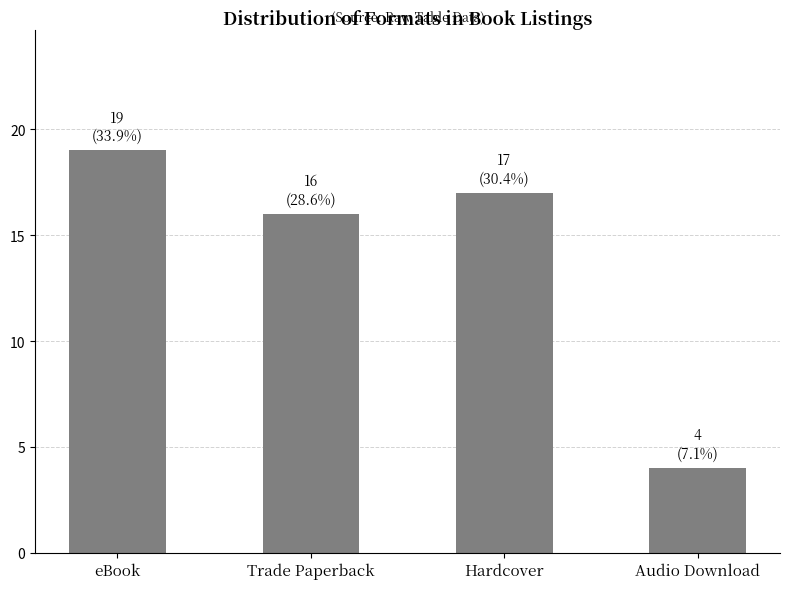

True or false: the data shows 19 at eBook.

True